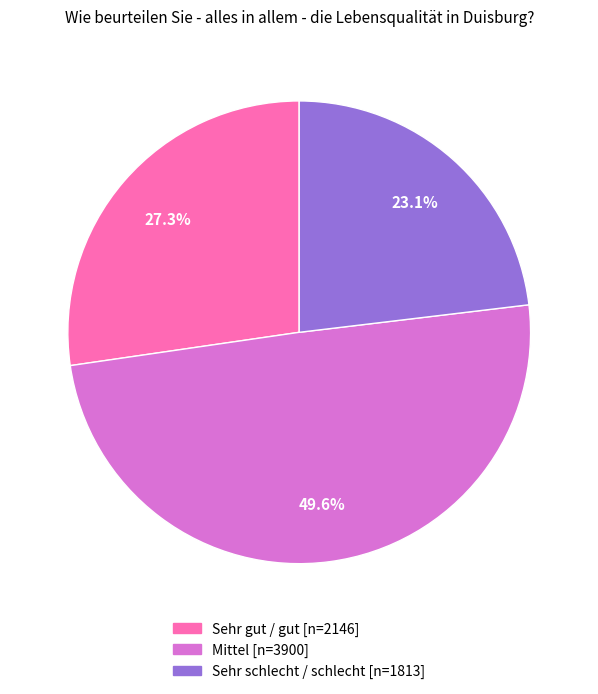

How many segments does this pie chart have?

3